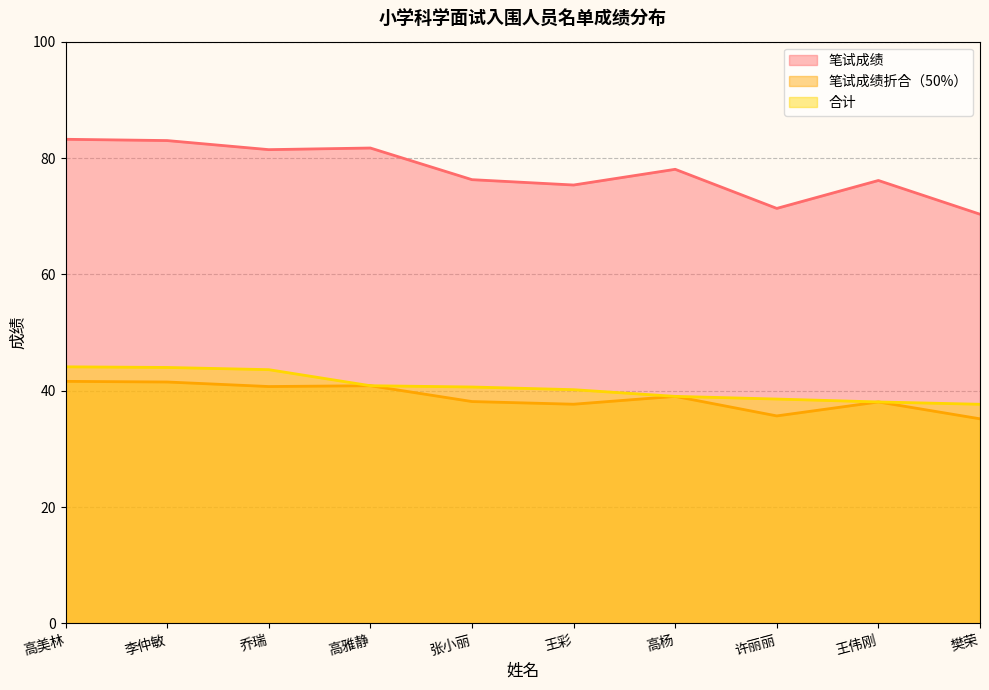

What is the sum of all 合计 values?

406.8